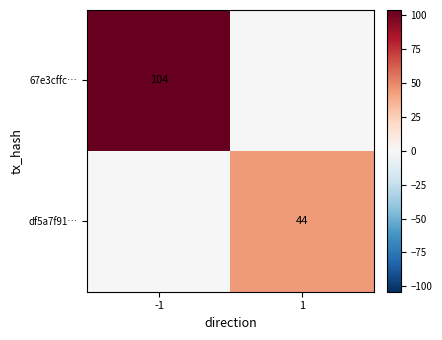

What is the total value across all series at 1?

44